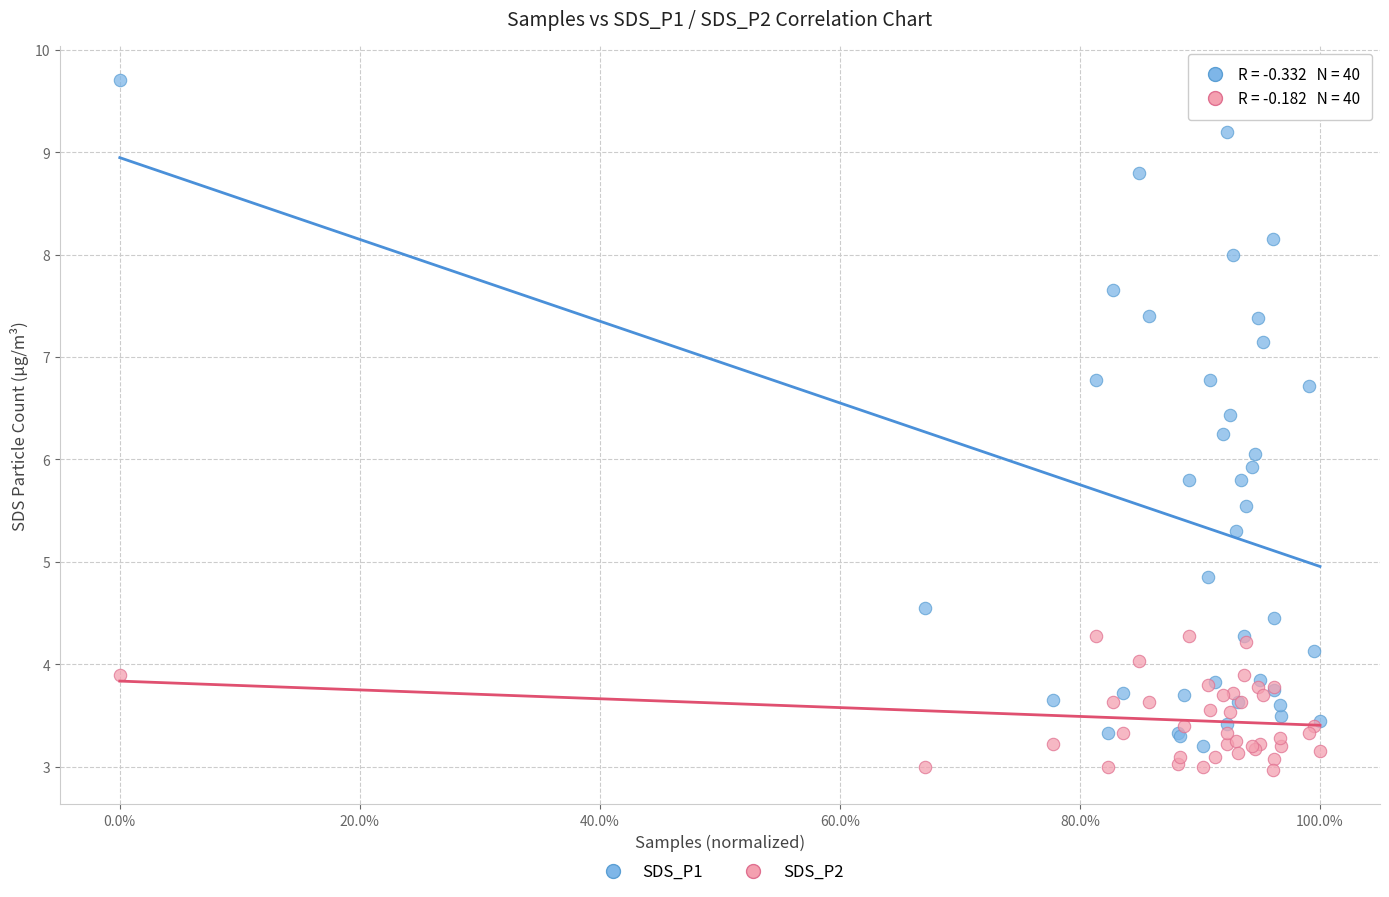

What are all the series names shown in the legend?

SDS_P1, SDS_P2